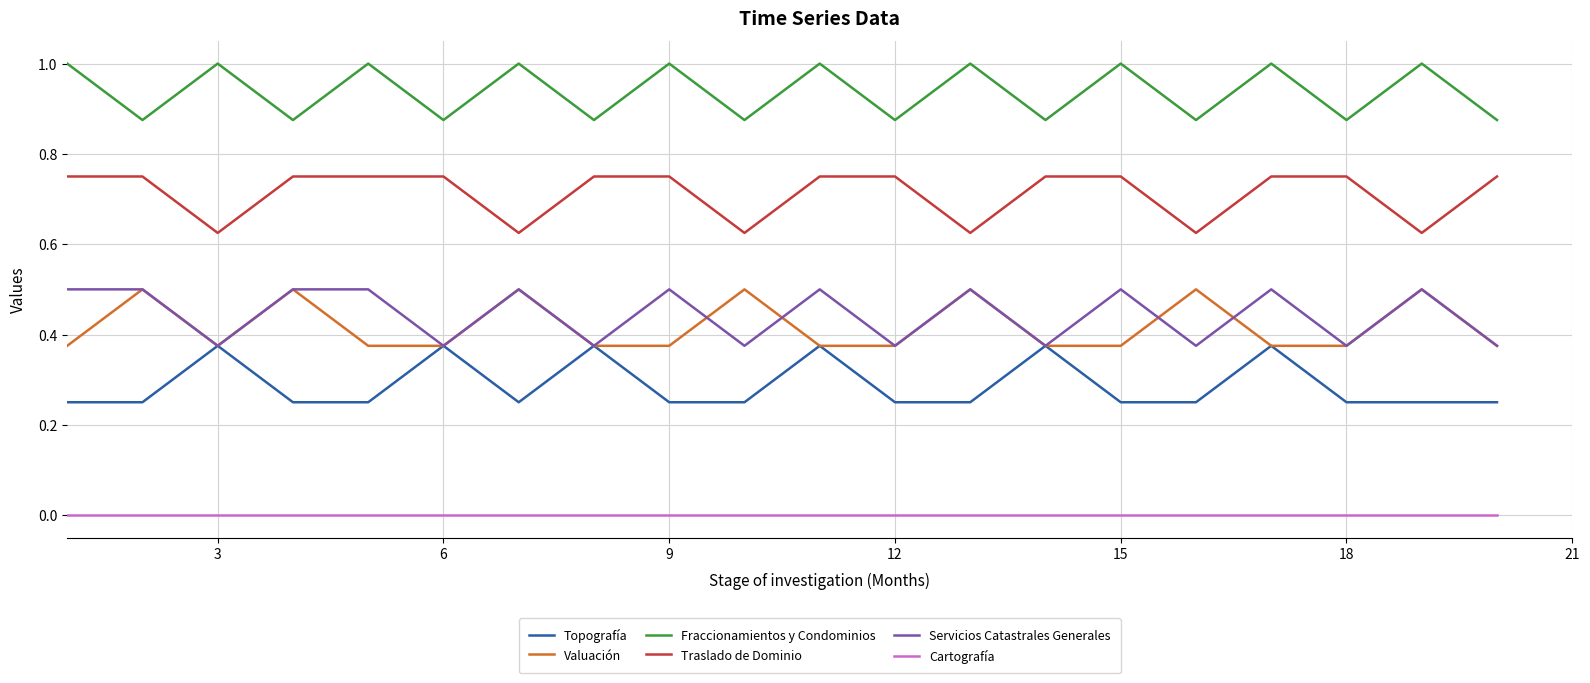

What is the difference between the second highest and minimum values in the Valuación series?

0.1